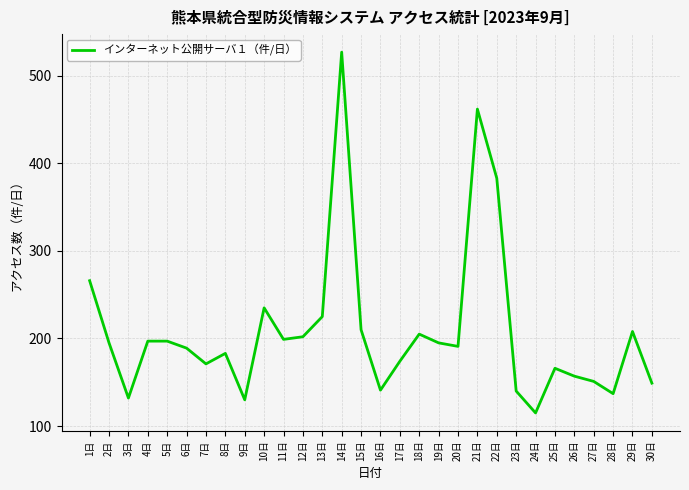

What position from the left is 19日?

19